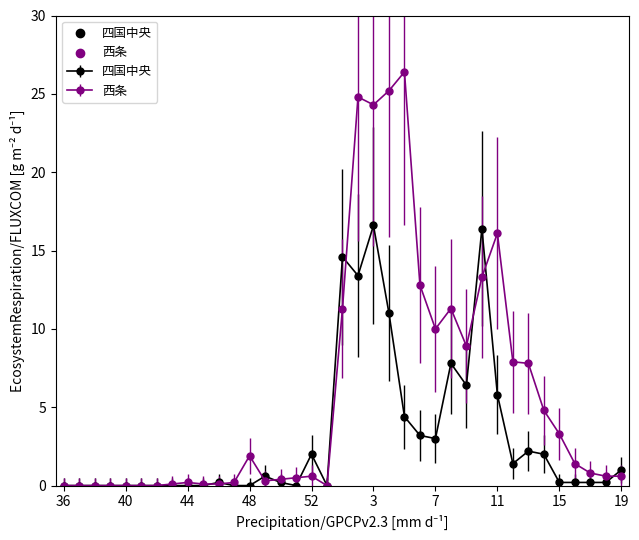

What is the greatest value displayed?

26.4